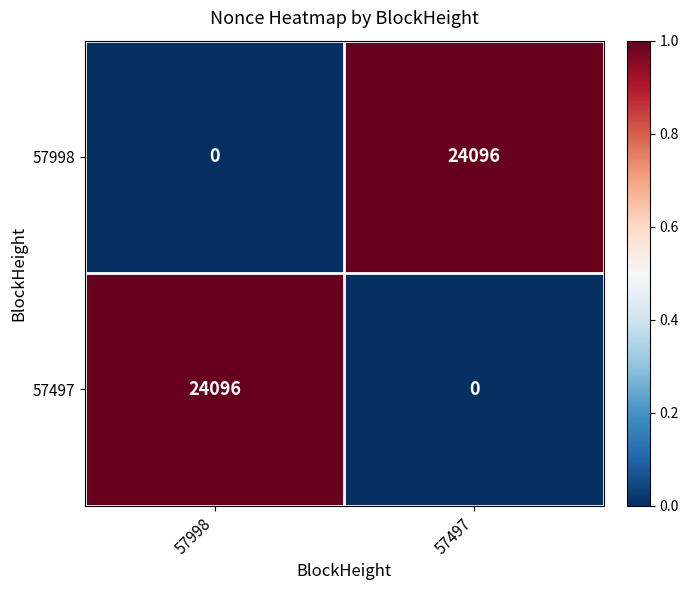

Reading left to right, what are all the values shown in this chart?

57998: 57998=0	57497=24096
57497: 57998=24096	57497=0